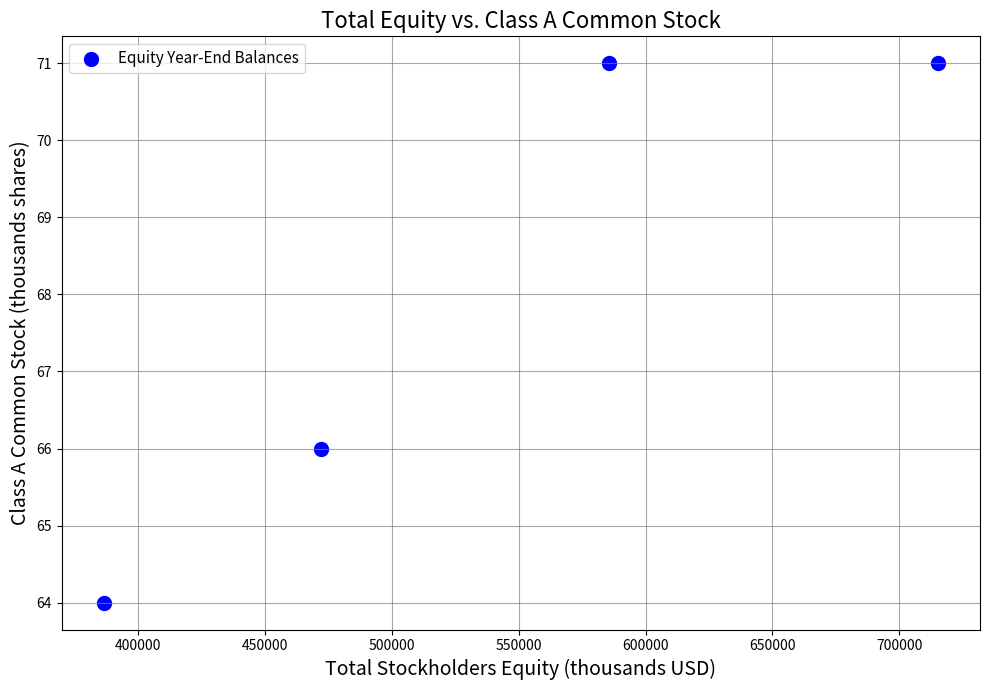

What is the range of X values (max minus min)?

328822